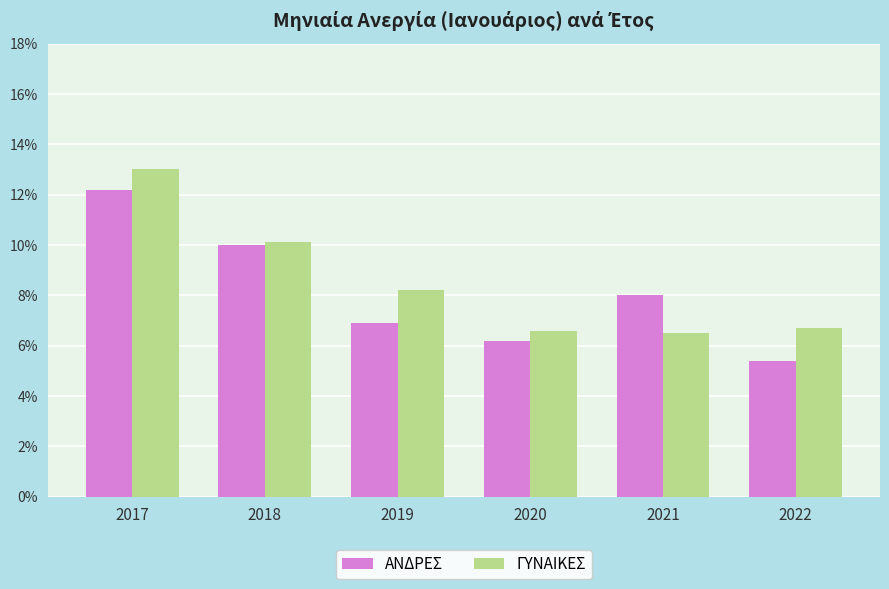

What is the maximum value shown in the chart?

13.0